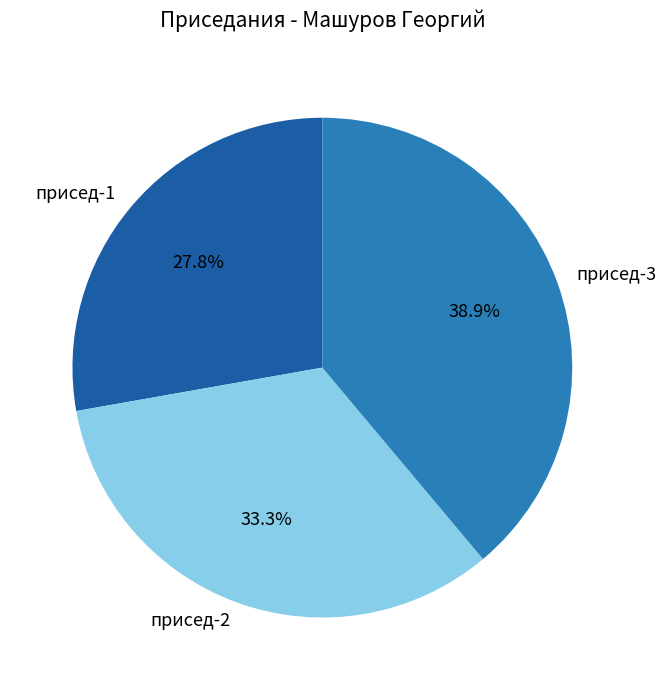

What percentage is the присед-2 slice, to the nearest percent?

33%